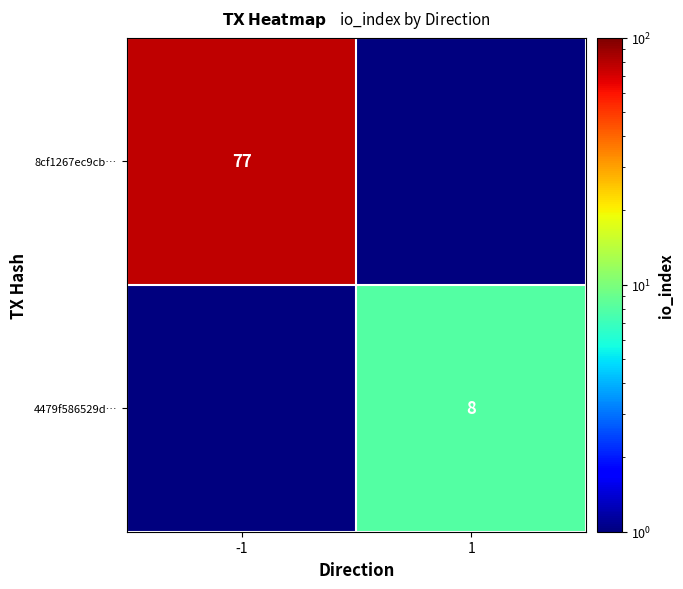

Is it true that 4479f586529d… equals 5.5 at 1?

False